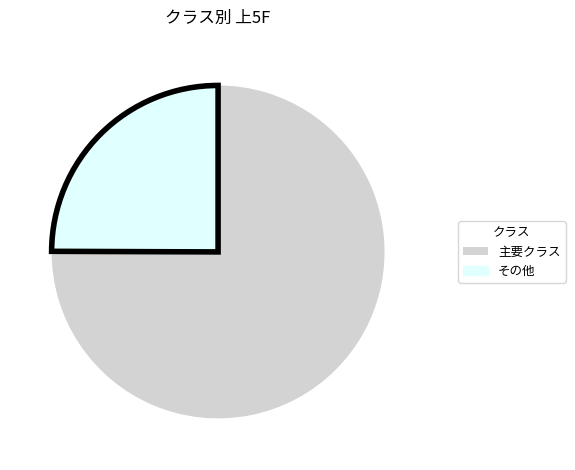

Is there any slice that represents more than half of the pie?

Yes